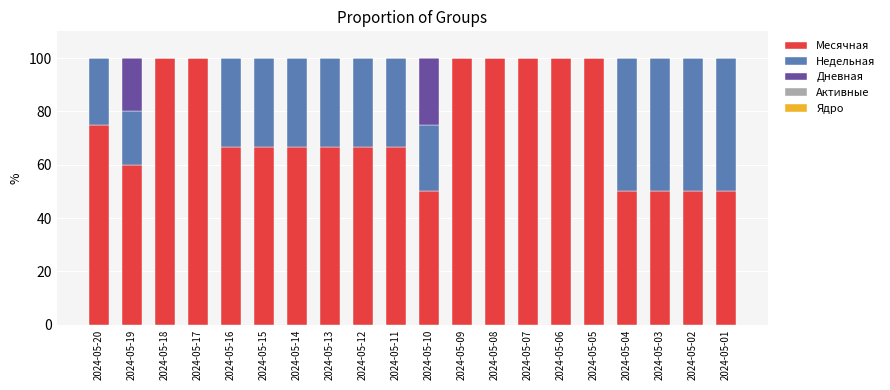

What is the total value across all series at 2024-05-11?

100.0